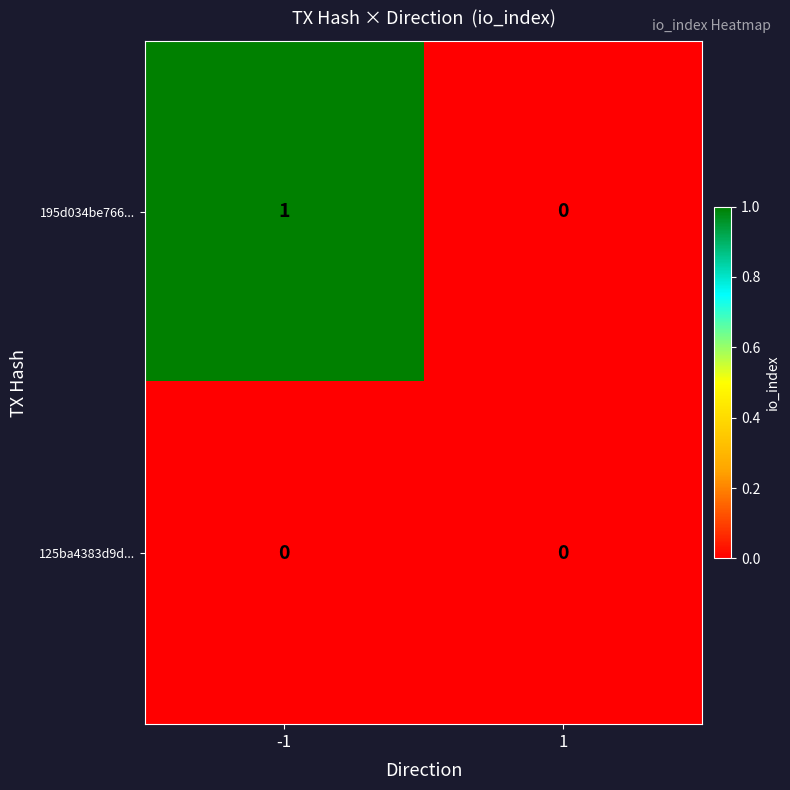

How many series are shown in this chart?

2